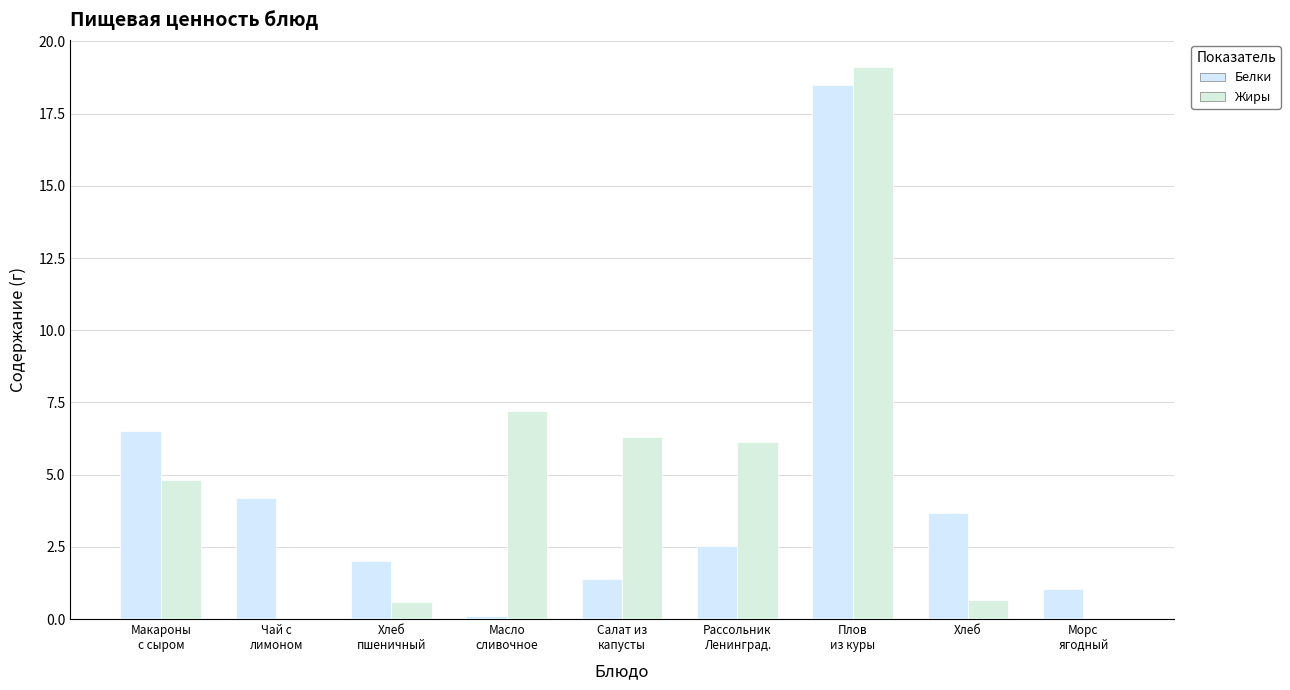

True or false: Жиры has a value of 0.7 at Хлеб.

True